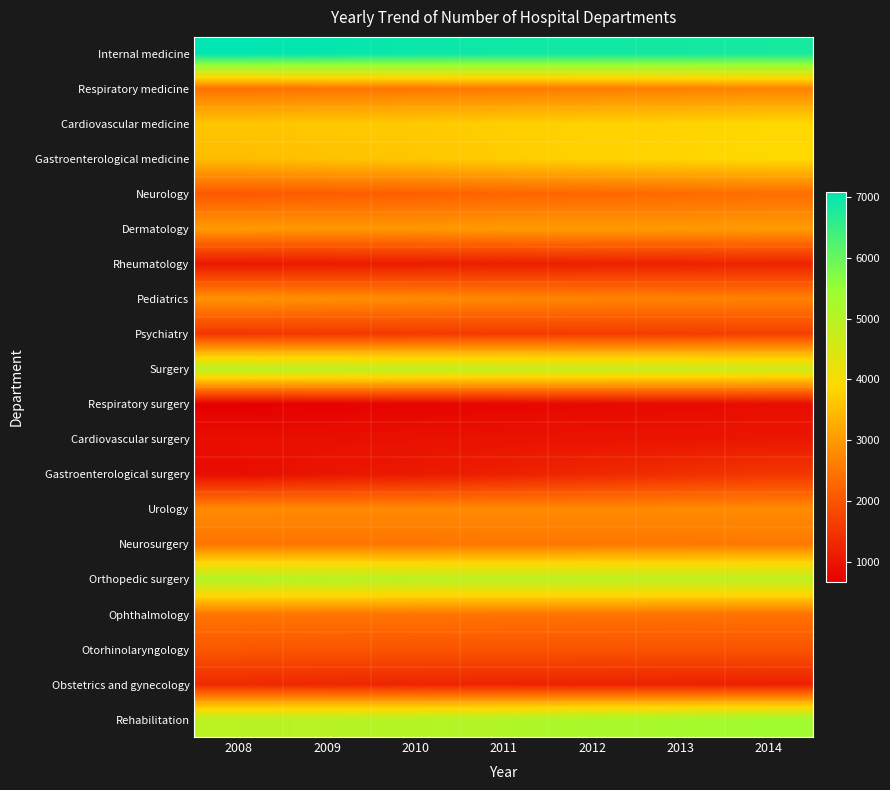

What is the maximum value shown in the chart?

7089